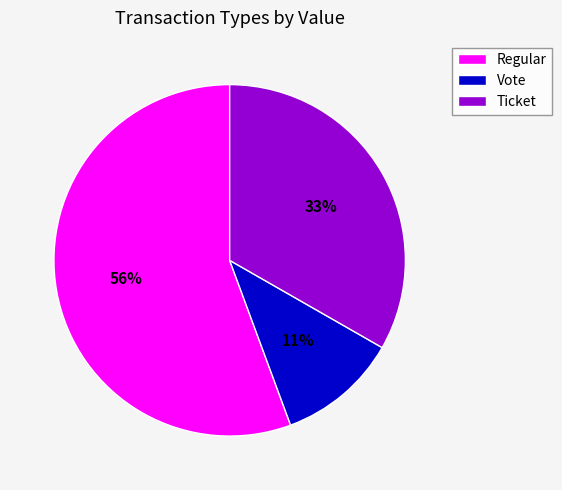

To the nearest percent, what percentage of the pie is Vote?

11%